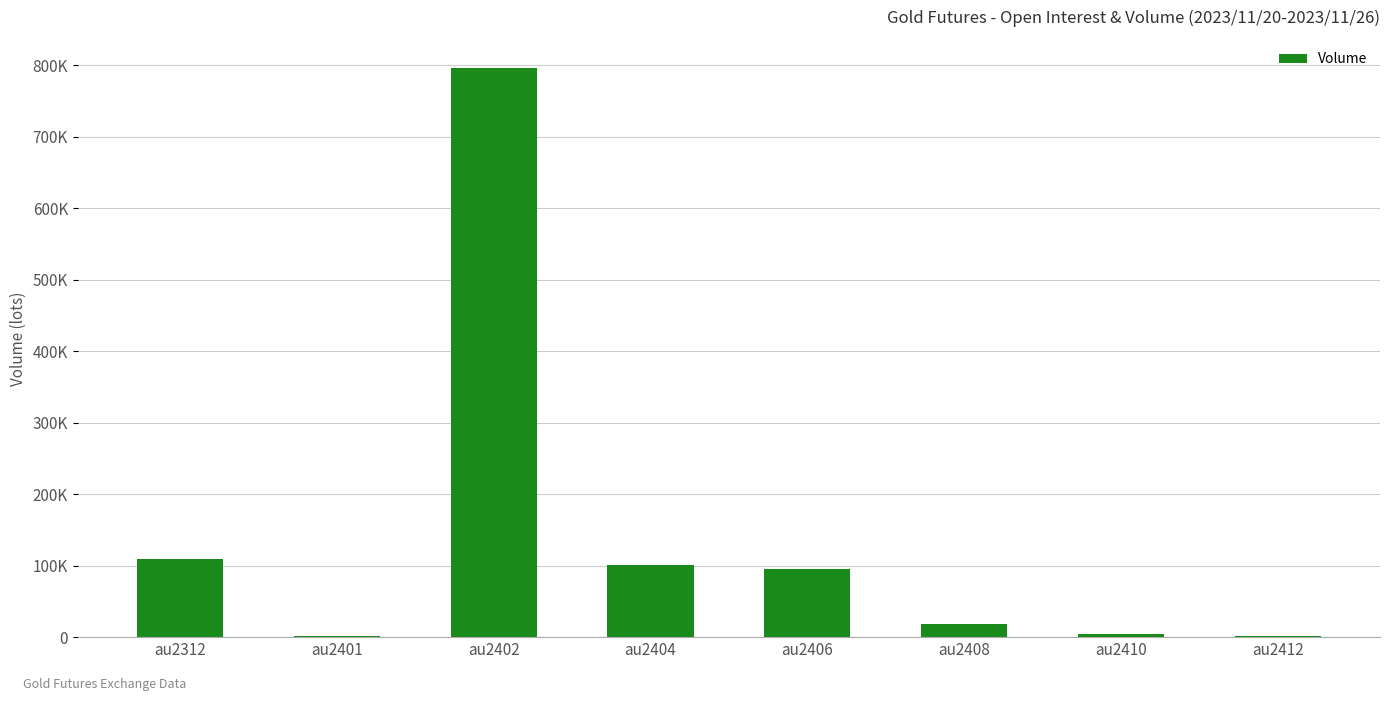

Reading right to left, what are all the values shown in this chart?

au2412=1210	au2410=3835	au2408=18339	au2406=94688	au2404=100627	au2402=795889	au2401=1340	au2312=109755